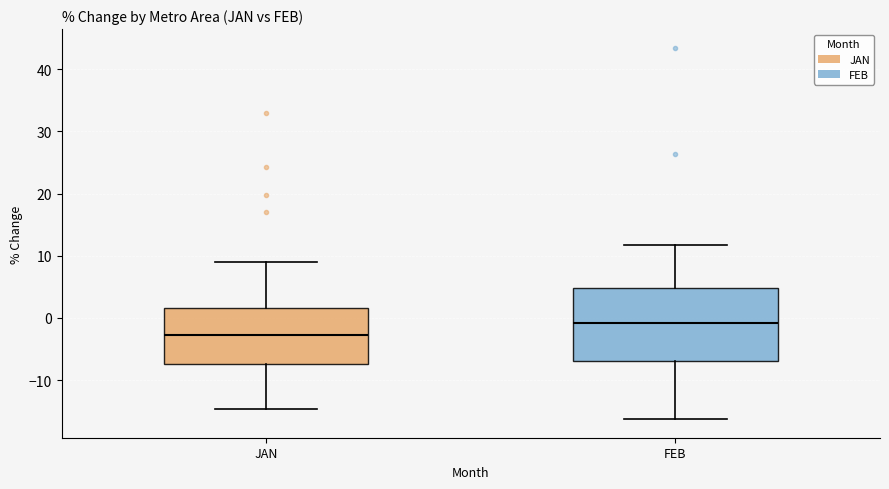

Reading left to right, read every box against the y-axis: the position of its median line, the range the box covers, and the ends of its whiskers. The values are not printed on the chart, so give them approximately, as read against the axis.

JAN: median -3, box -7 to 2, whiskers -15 to 9
FEB: median -1, box -7 to 5, whiskers -16 to 12